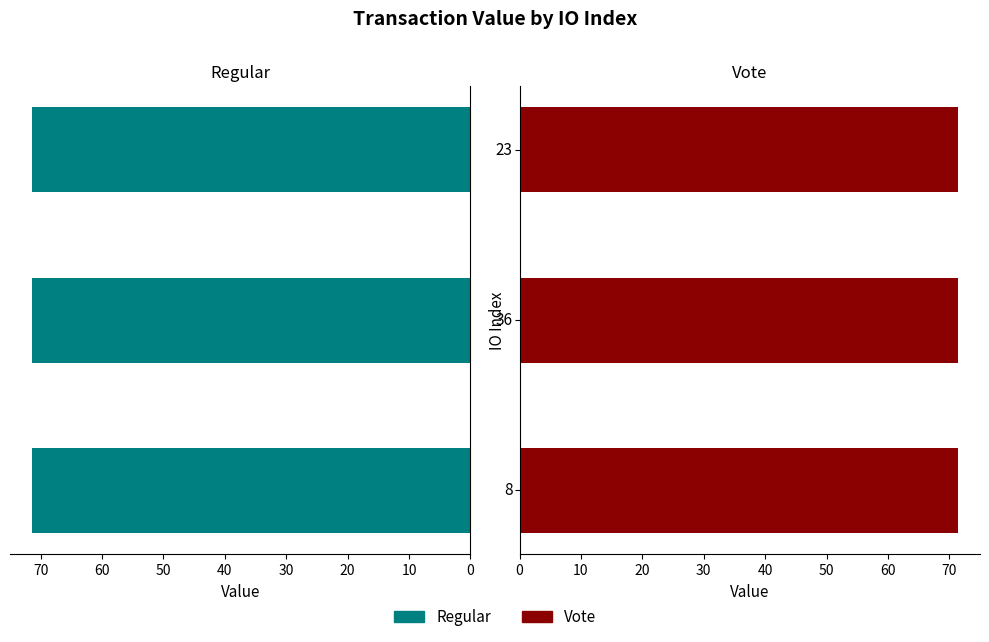

The Vote series shows 71.4 at 0. True or false?

True